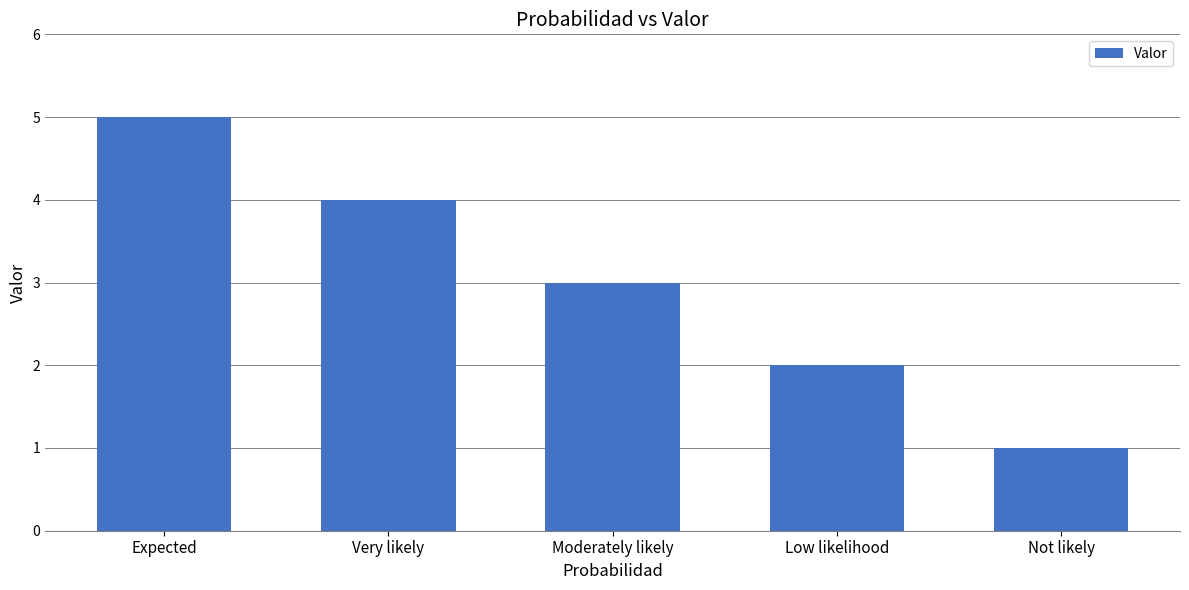

Reading left to right, what are all the values shown in this chart?

Expected=5	Very likely=4	Moderately likely=3	Low likelihood=2	Not likely=1